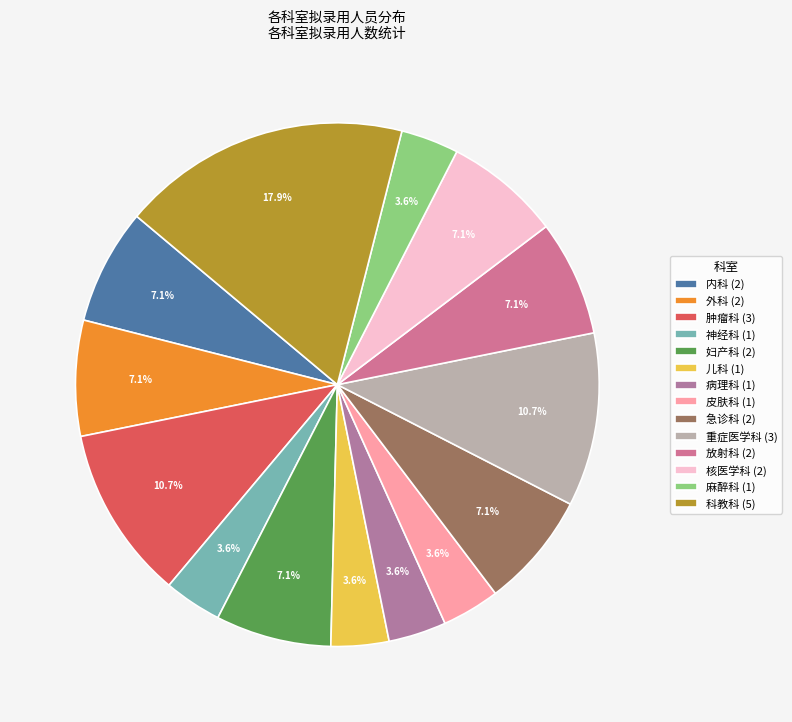

The 神经科 slice represents 18% of the pie. True or false?

False